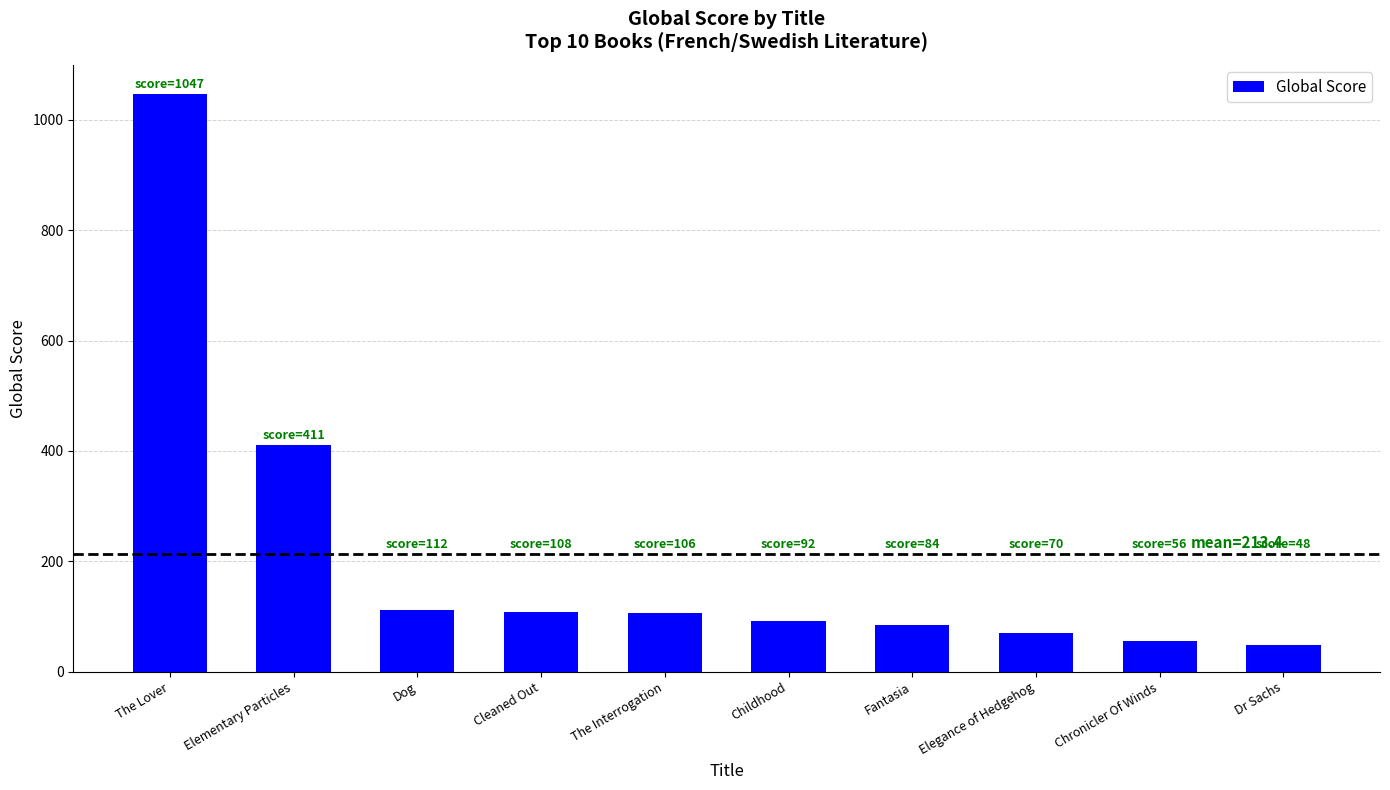

What is the difference between the second highest and minimum values?

363